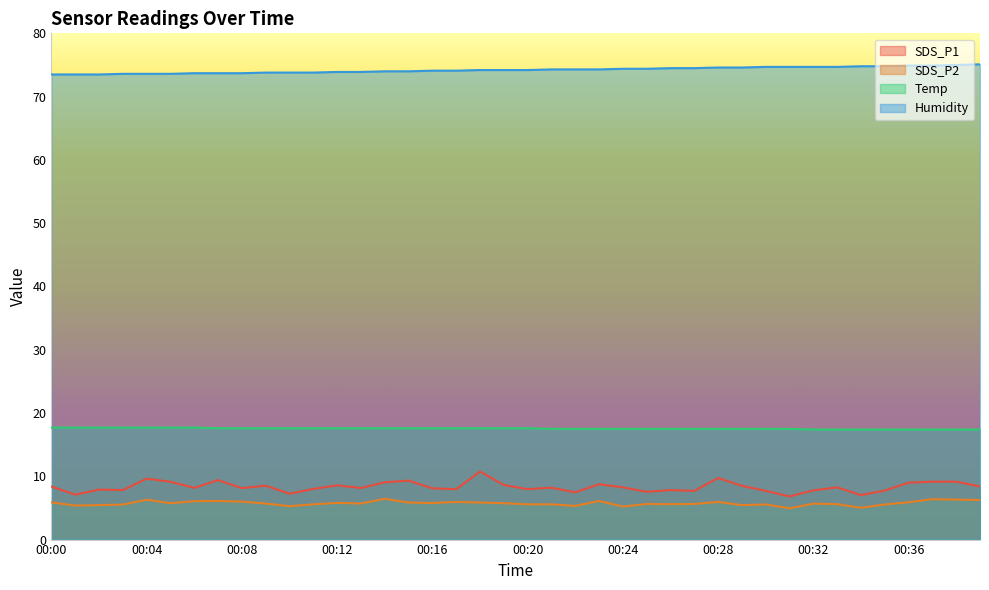

Reading left to right, transcribe all the data shown in this chart.

SDS_P1: 00:00=8.4	00:01=7.1	00:02=7.9	00:03=7.8	00:04=9.6	00:05=9.1	00:06=8.2	00:07=9.4	00:08=8.1	00:09=8.5	00:10=7.2	00:11=8.0	00:12=8.6	00:13=8.2	00:14=9.1	00:15=9.3	00:16=8.1	00:17=8.0	00:18=10.8	00:19=8.6	00:20=8.0	00:21=8.2	00:22=7.5	00:23=8.8	00:24=8.2	00:25=7.5	00:26=7.8	00:27=7.7	00:28=9.7	00:29=8.5	00:30=7.7	00:31=6.8	00:32=7.8	00:33=8.2	00:34=7.0	00:35=7.8	00:36=9.0	00:37=9.2	00:38=9.2	00:39=8.4
SDS_P2: 00:00=5.9	00:01=5.4	00:02=5.5	00:03=5.5	00:04=6.3	00:05=5.8	00:06=6.1	00:07=6.1	00:08=6.0	00:09=5.7	00:10=5.3	00:11=5.6	00:12=5.8	00:13=5.7	00:14=6.5	00:15=5.8	00:16=5.8	00:17=6.0	00:18=5.8	00:19=5.8	00:20=5.6	00:21=5.6	00:22=5.3	00:23=6.1	00:24=5.2	00:25=5.6	00:26=5.6	00:27=5.6	00:28=6.0	00:29=5.5	00:30=5.5	00:31=5.0	00:32=5.7	00:33=5.6	00:34=5.0	00:35=5.5	00:36=5.9	00:37=6.4	00:38=6.3	00:39=6.2
Temp: 00:00=17.7	00:01=17.7	00:02=17.7	00:03=17.7	00:04=17.7	00:05=17.7	00:06=17.7	00:07=17.6	00:08=17.6	00:09=17.6	00:10=17.6	00:11=17.6	00:12=17.6	00:13=17.6	00:14=17.6	00:15=17.6	00:16=17.6	00:17=17.6	00:18=17.6	00:19=17.6	00:20=17.6	00:21=17.5	00:22=17.5	00:23=17.5	00:24=17.5	00:25=17.5	00:26=17.5	00:27=17.5	00:28=17.5	00:29=17.5	00:30=17.5	00:31=17.5	00:32=17.4	00:33=17.4	00:34=17.4	00:35=17.4	00:36=17.4	00:37=17.4	00:38=17.4	00:39=17.4
Humidity: 00:00=73.5	00:01=73.5	00:02=73.5	00:03=73.6	00:04=73.6	00:05=73.6	00:06=73.7	00:07=73.7	00:08=73.7	00:09=73.8	00:10=73.8	00:11=73.8	00:12=73.9	00:13=73.9	00:14=74.0	00:15=74.0	00:16=74.1	00:17=74.1	00:18=74.2	00:19=74.2	00:20=74.2	00:21=74.3	00:22=74.3	00:23=74.3	00:24=74.4	00:25=74.4	00:26=74.5	00:27=74.5	00:28=74.6	00:29=74.6	00:30=74.7	00:31=74.7	00:32=74.7	00:33=74.7	00:34=74.8	00:35=74.8	00:36=74.9	00:37=74.9	00:38=75.0	00:39=75.1